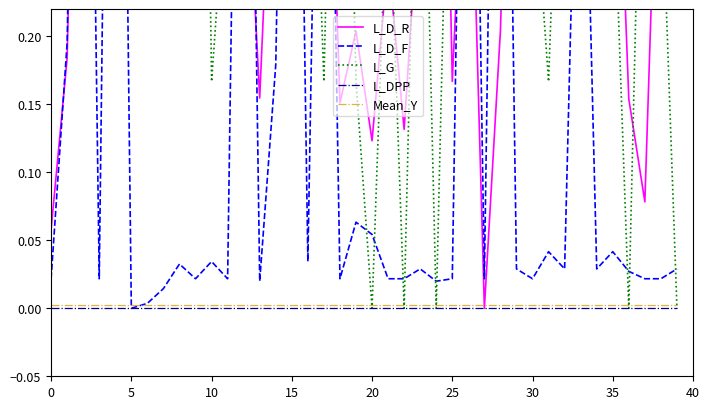

The Mean_Y series shows 0.0 at 15. True or false?

True